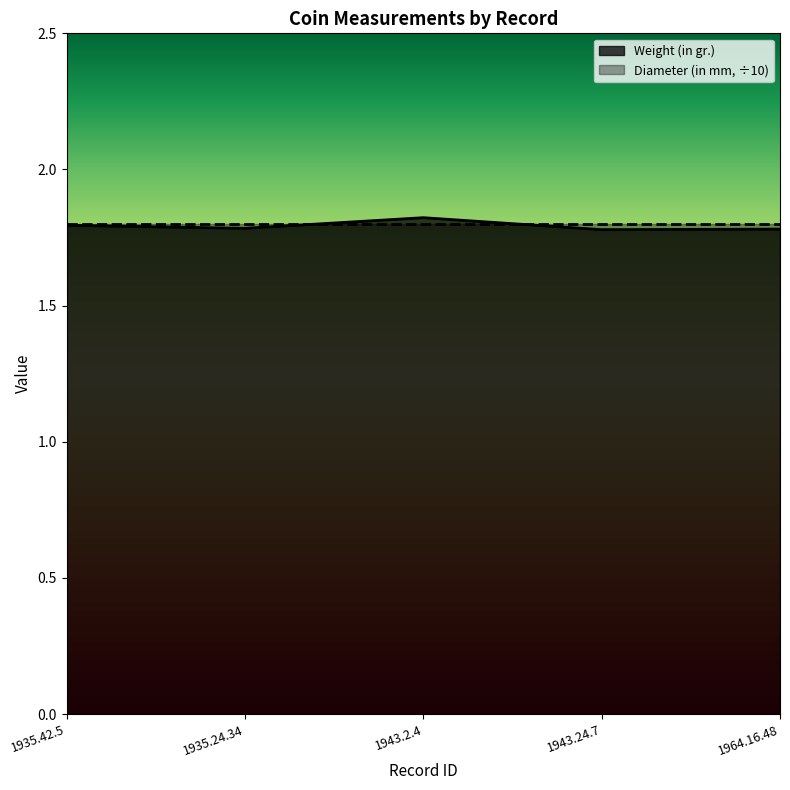

True or false: the data has more than 1 interior local peaks.

False